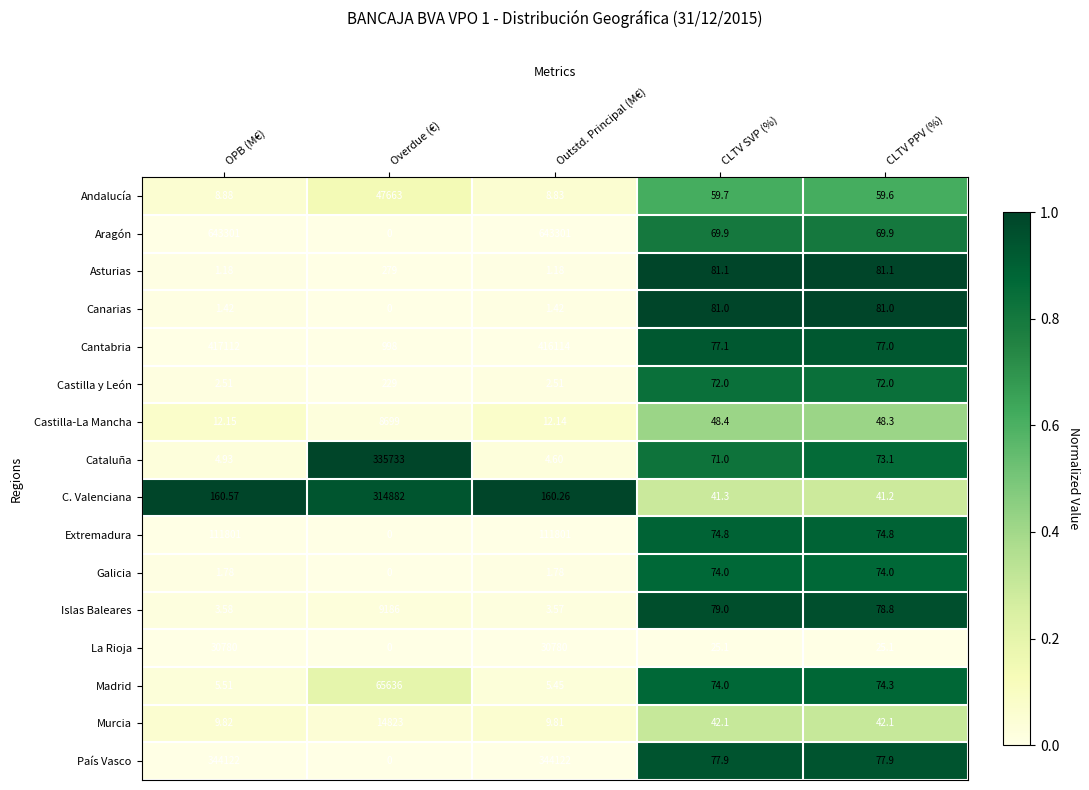

Which category has the lowest value in the C. Valenciana series?

CLTV PPV (%)